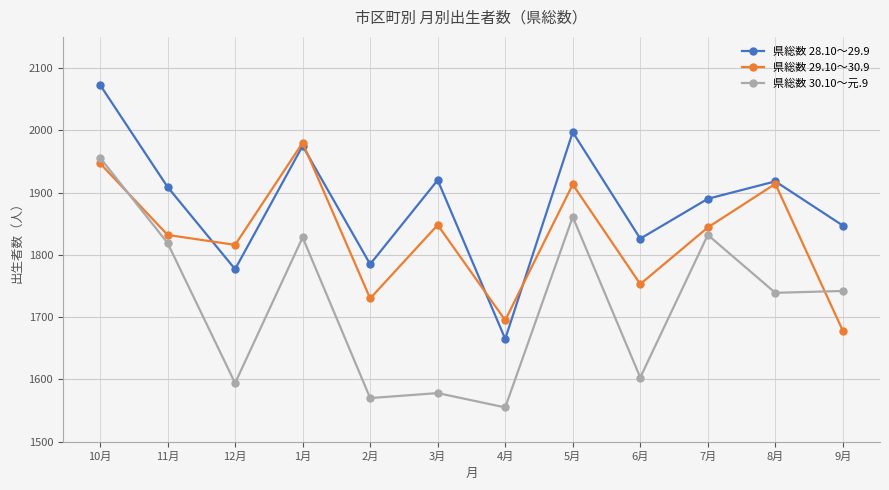

What is the difference between the maximum and minimum values in the 県総数 29.10～30.9 series?

302